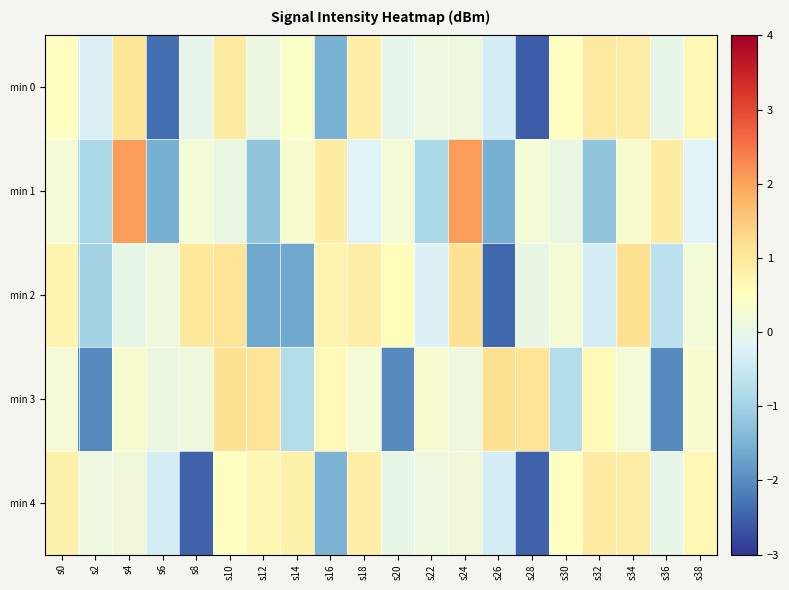

Reading left to right, list all the values displayed in this chart.

min 0: s0=0.5	s2=-0.3	s4=1.1	s6=-2.3	s8=-0.0	s10=0.9	s12=0.1	s14=0.4	s16=-1.5	s18=0.9	s20=-0.0	s22=0.1	s24=0.1	s26=-0.3	s28=-2.5	s30=0.5	s32=0.9	s34=0.9	s36=-0.0	s38=0.7
min 1: s0=0.2	s2=-0.9	s4=2.1	s6=-1.5	s8=0.2	s10=0.1	s12=-1.2	s14=0.3	s16=0.9	s18=-0.2	s20=0.2	s22=-0.9	s24=2.1	s26=-1.5	s28=0.2	s30=0.1	s32=-1.2	s34=0.3	s36=0.9	s38=-0.2
min 2: s0=0.7	s2=-1.0	s4=0.0	s6=0.1	s8=1.0	s10=1.1	s12=-1.6	s14=-1.6	s16=0.7	s18=0.9	s20=0.6	s22=-0.2	s24=1.2	s26=-2.4	s28=0.0	s30=0.2	s32=-0.3	s34=1.2	s36=-0.7	s38=0.2
min 3: s0=0.2	s2=-2.0	s4=0.3	s6=0.1	s8=0.1	s10=1.2	s12=1.1	s14=-0.8	s16=0.6	s18=0.2	s20=-2.0	s22=0.3	s24=0.1	s26=1.2	s28=1.1	s30=-0.8	s32=0.6	s34=0.2	s36=-2.0	s38=0.3
min 4: s0=0.8	s2=0.1	s4=0.2	s6=-0.3	s8=-2.5	s10=0.5	s12=0.7	s14=0.8	s16=-1.5	s18=0.9	s20=-0.0	s22=0.1	s24=0.2	s26=-0.3	s28=-2.5	s30=0.5	s32=0.9	s34=0.9	s36=-0.0	s38=0.7